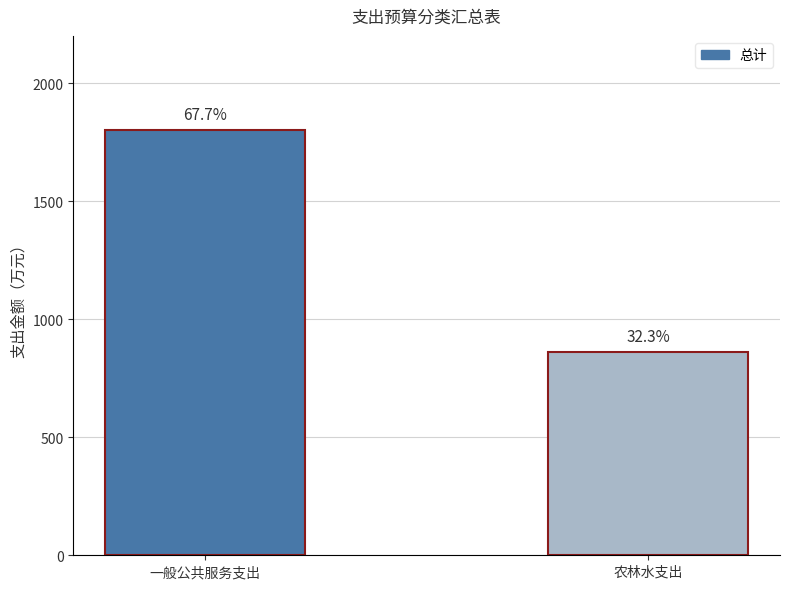

At which label is the value closest to 1331?

农林水支出